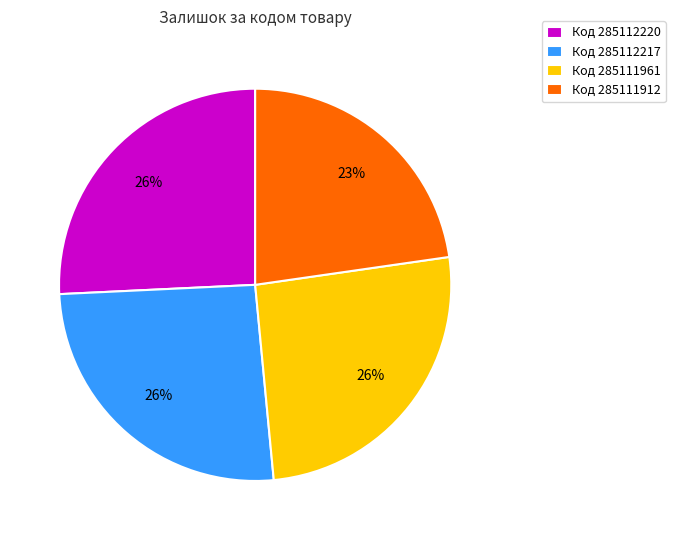

Is there a majority slice in this chart?

No